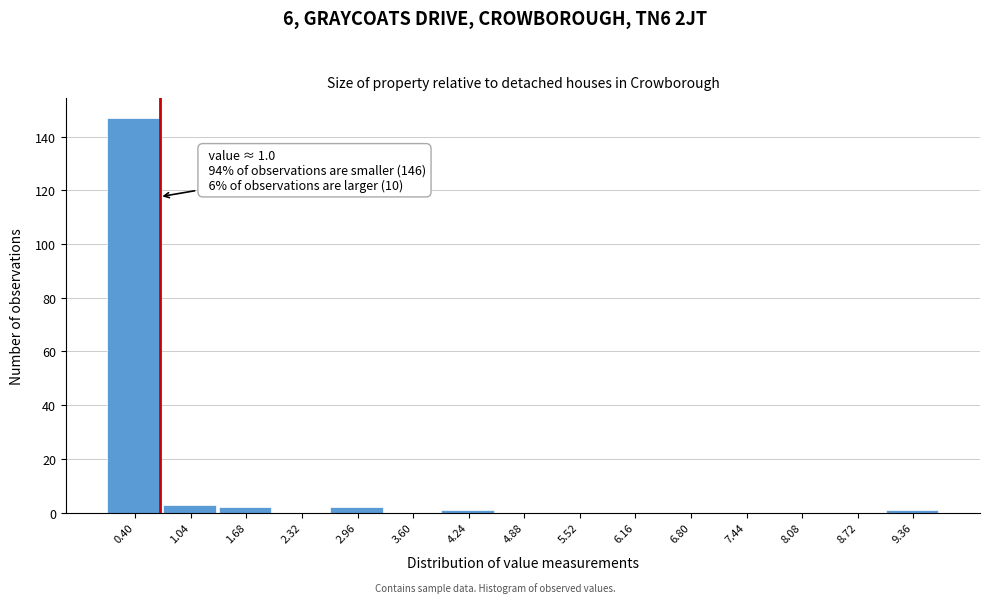

Reading right to left, extract all data points from this chart.

9.36=1	8.72=0	8.08=0	7.44=0	6.80=0	6.16=0	5.52=0	4.88=0	4.24=1	3.60=0	2.96=2	2.32=0	1.68=2	1.04=3	0.40=147